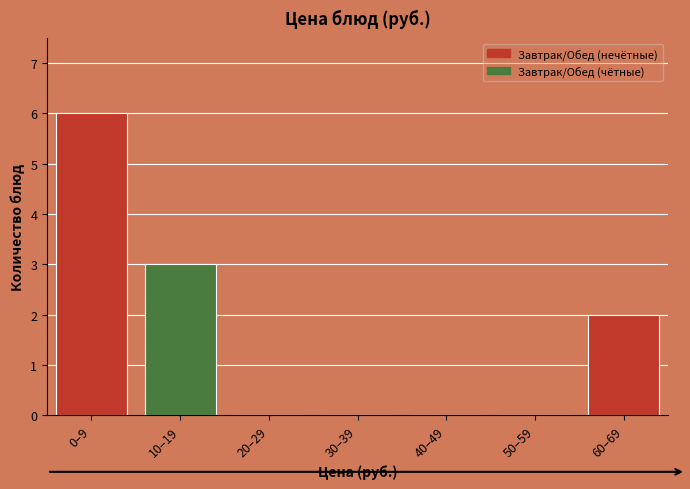

At which category does the chart reach its peak across all series?

0–9